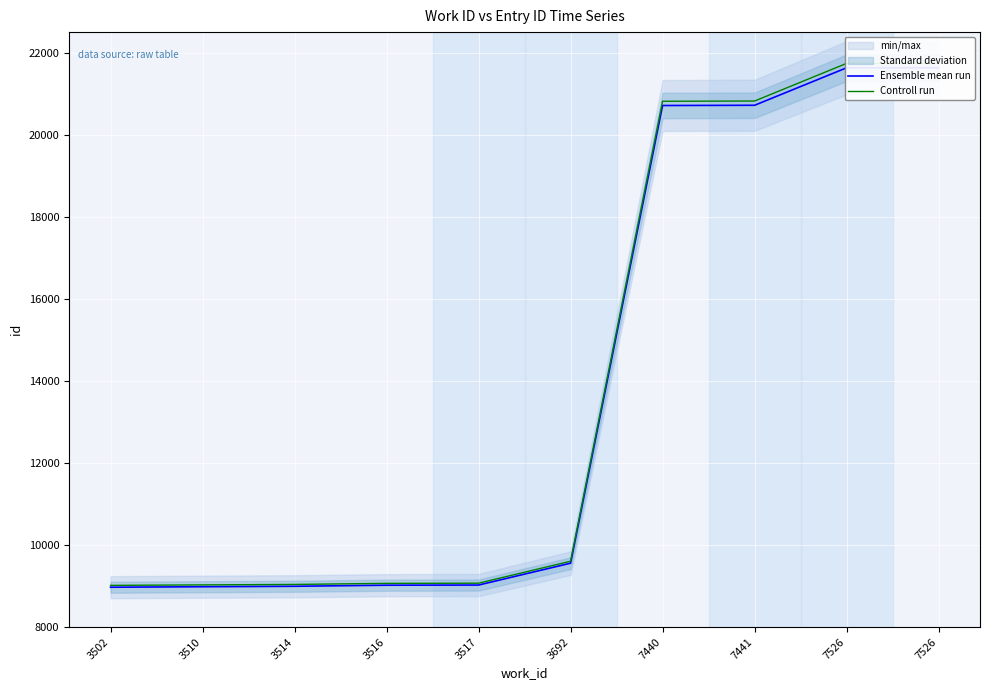

True or false: Controll run has a value of 5187.0 at 3516.

False